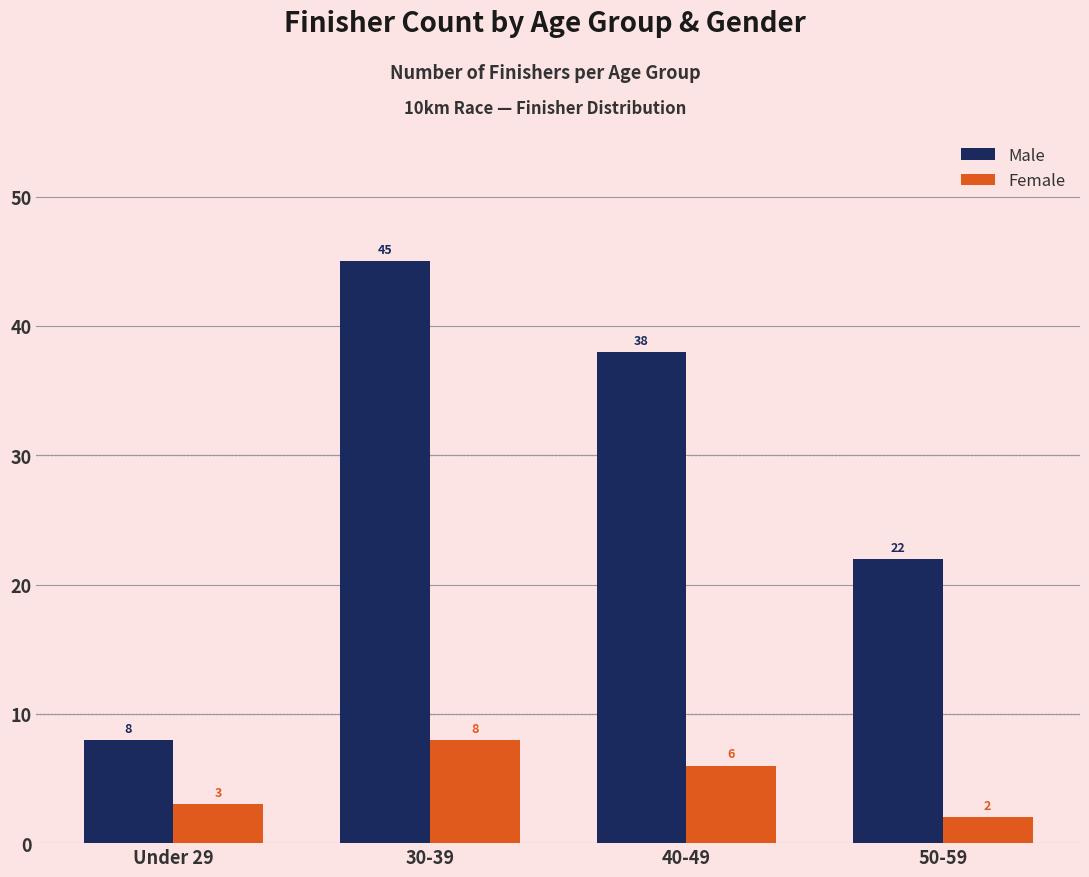

Which series changed the most between Under 29 and 40-49?

Male